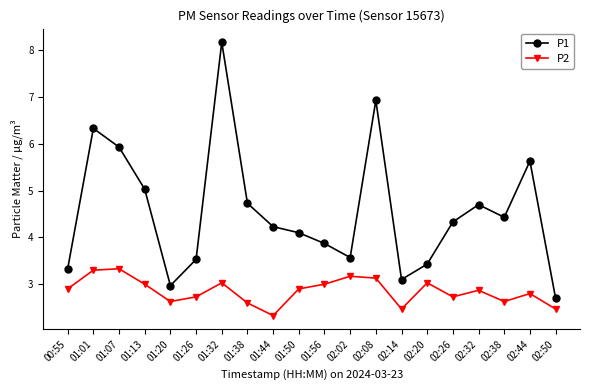

The P2 series shows 2.5 at 02:50. True or false?

True